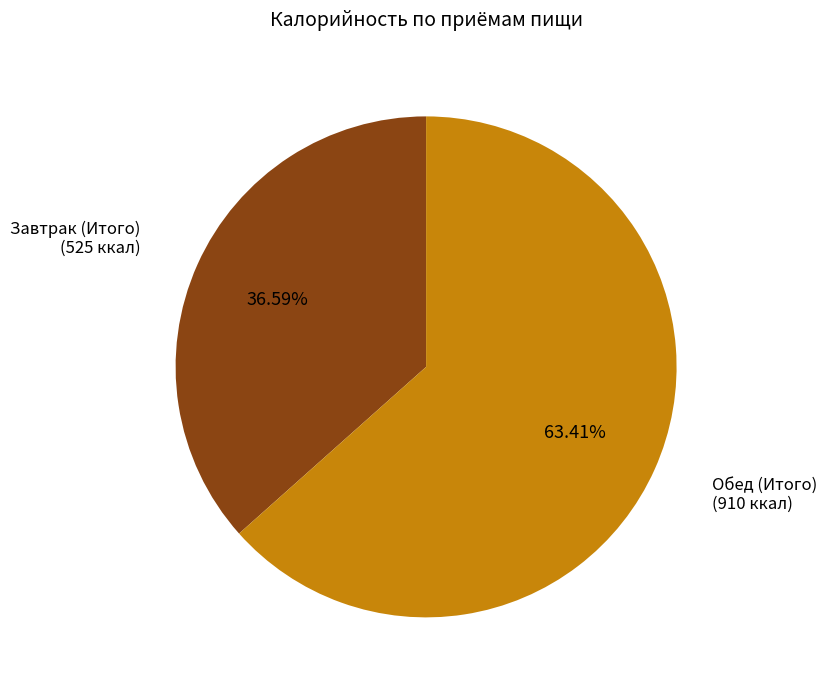

To the nearest percent, what is the average slice percentage?

50%